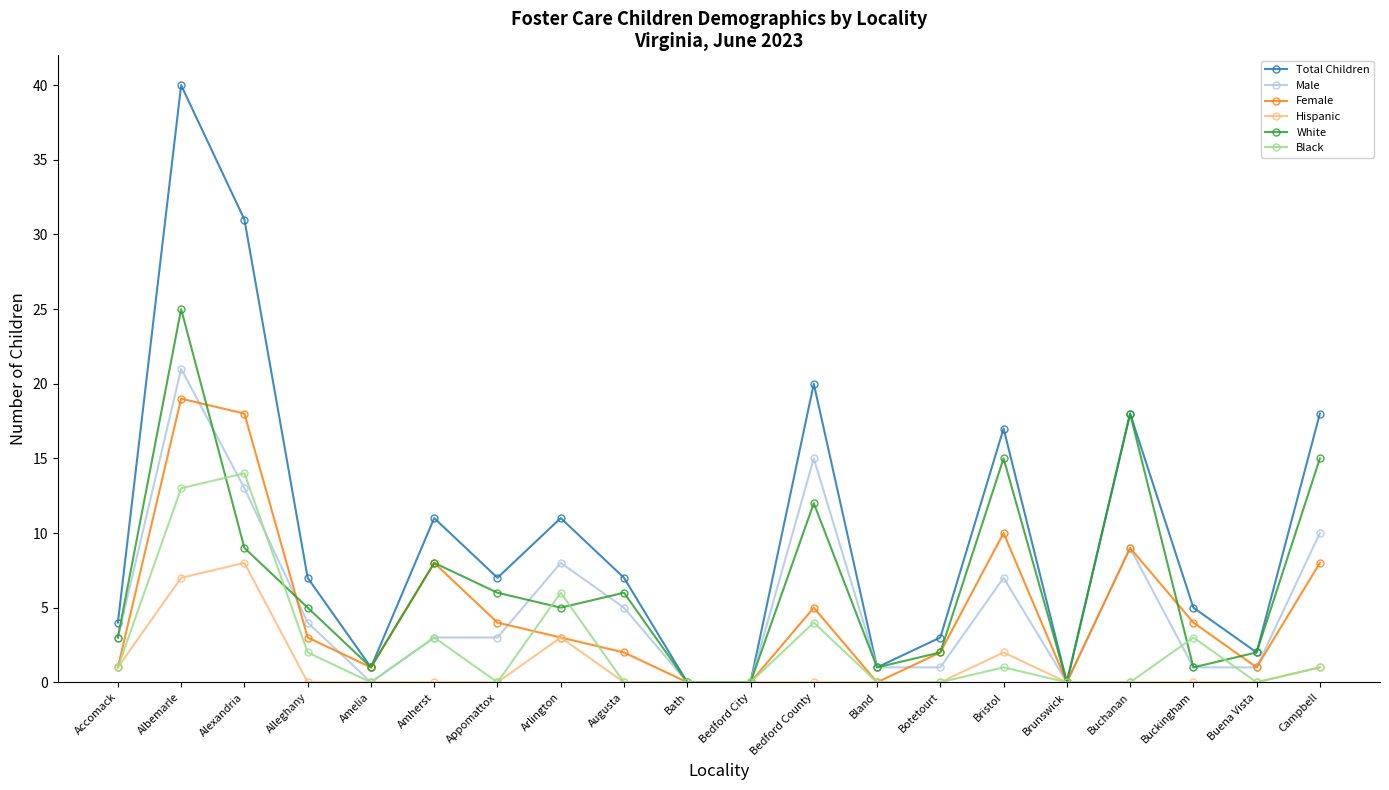

Is the value of Total Children at Amelia greater than the value of Black at Bedford County?

No